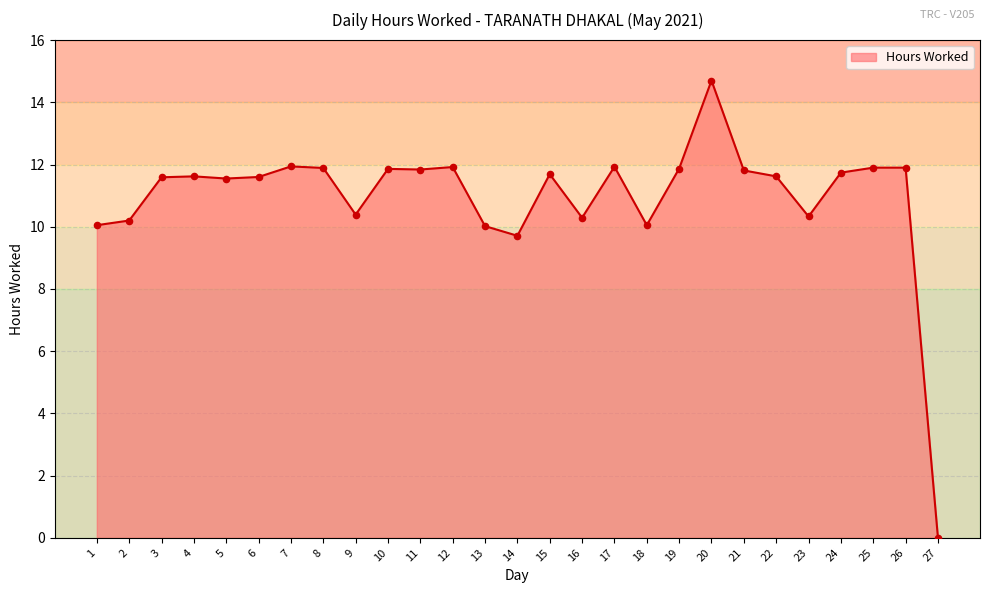

Between 22 and 2, which is larger?

22